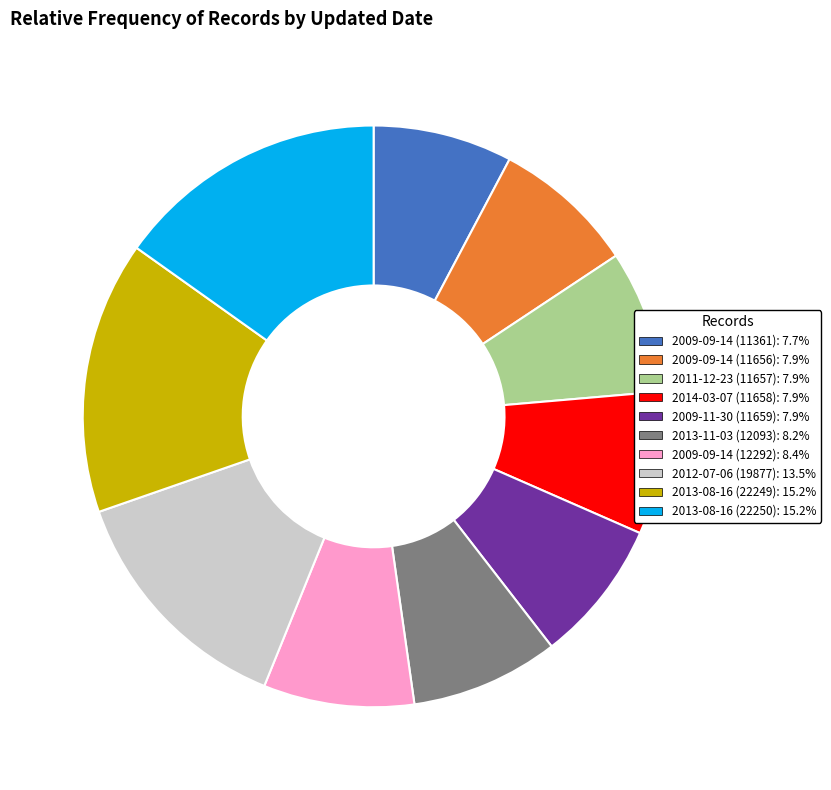

Is there a majority slice in this chart?

No